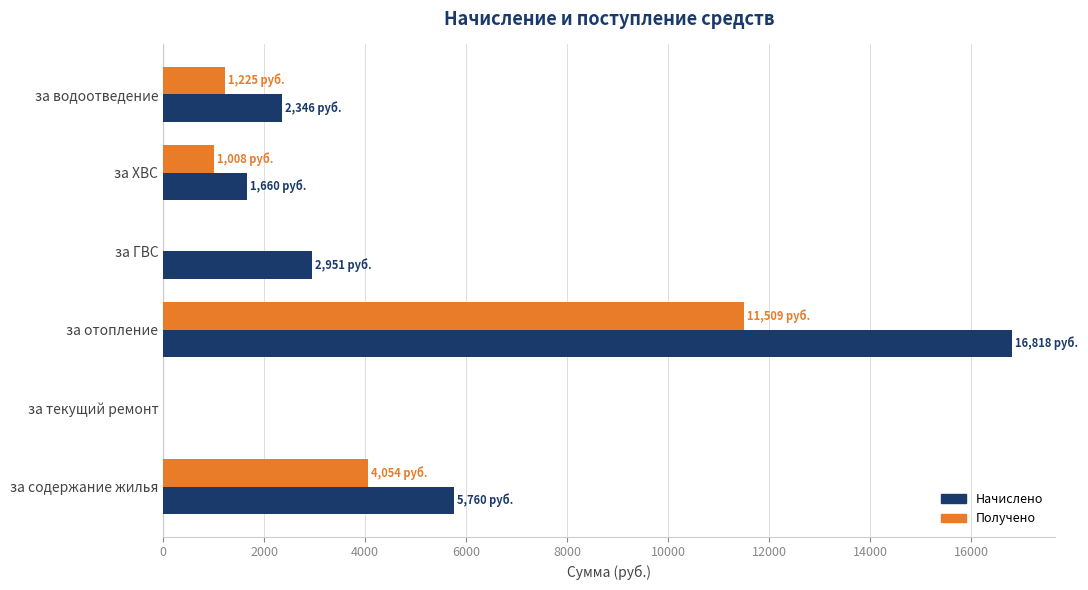

At which category is the sum across all series the highest?

за отопление